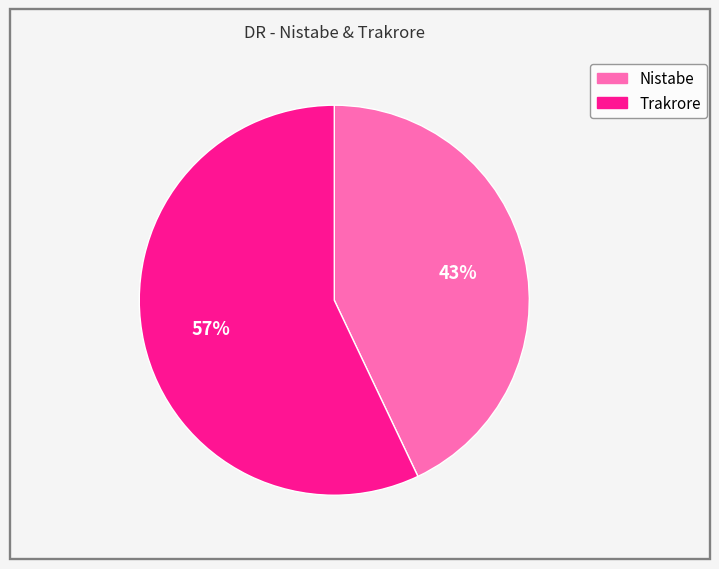

How many slices are in this pie chart?

2